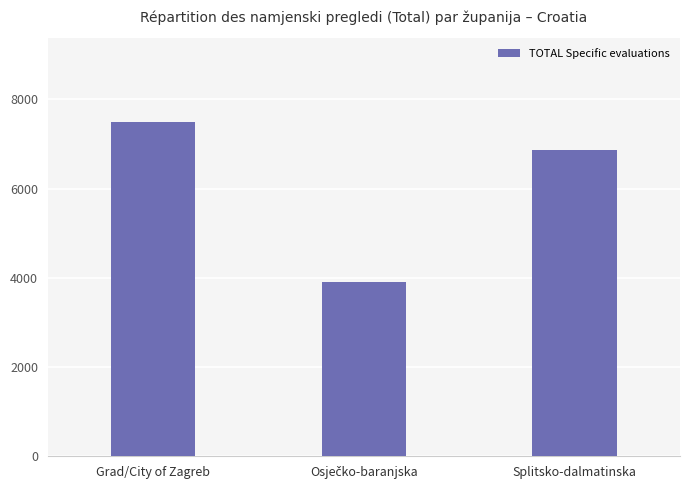

What is the change in value from Grad/City of Zagreb to Splitsko-dalmatinska?

-635